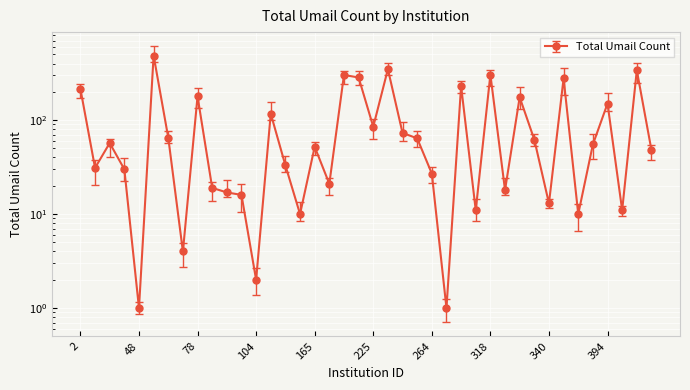

What is the average value?

106